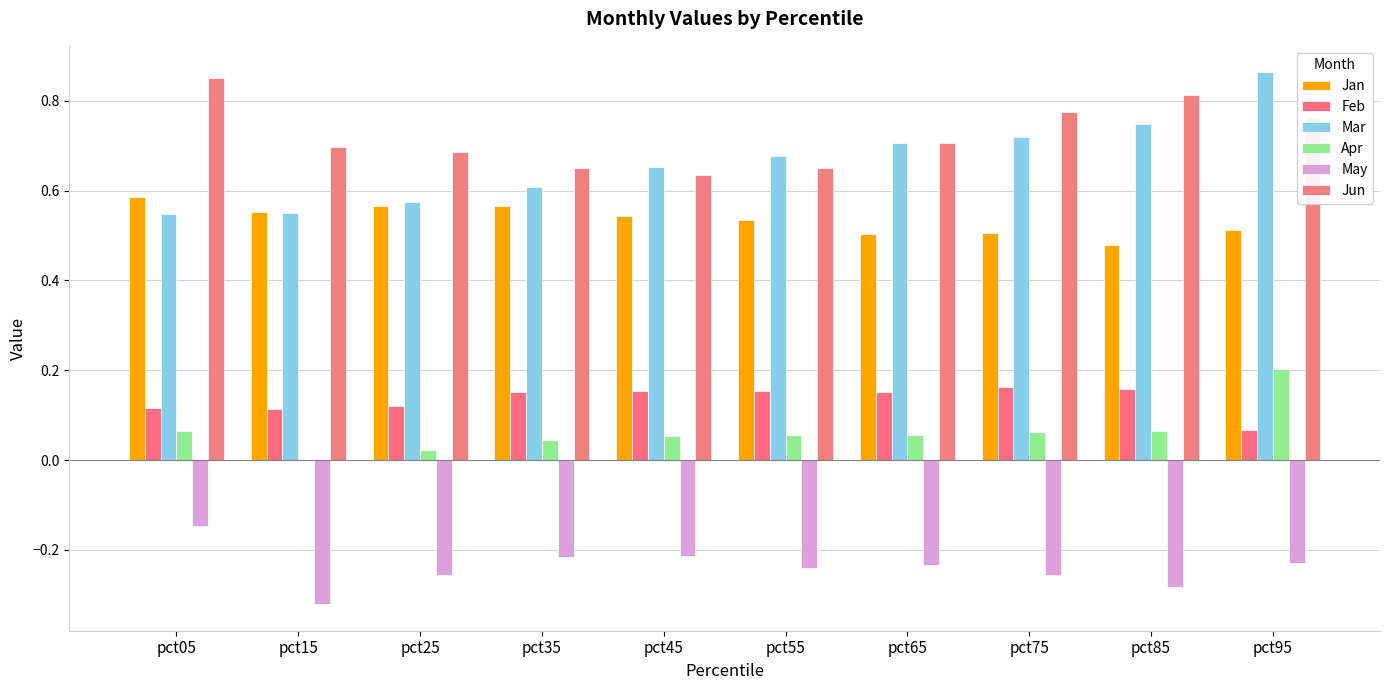

What are all the series names shown in the legend?

Jan, Feb, Mar, Apr, May, Jun